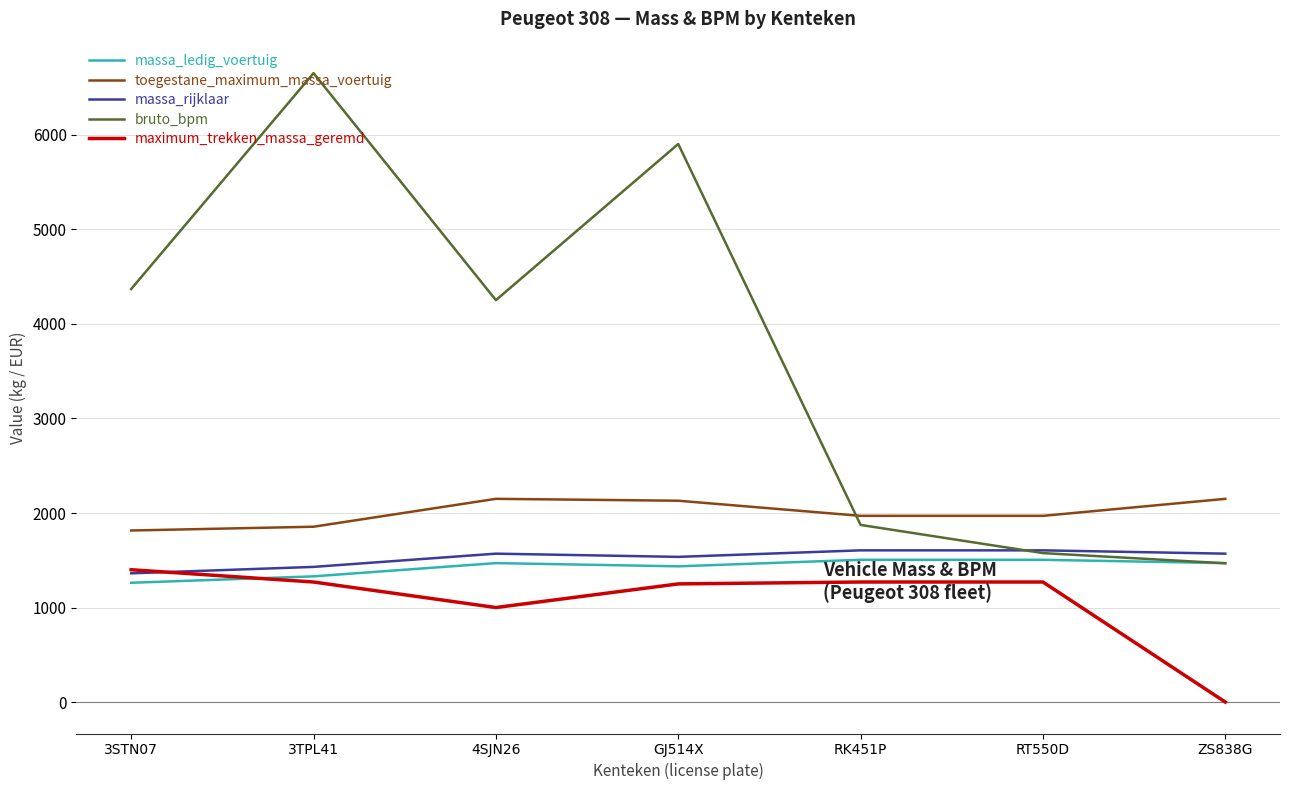

Which category has the lowest value in the bruto_bpm series?

ZS838G